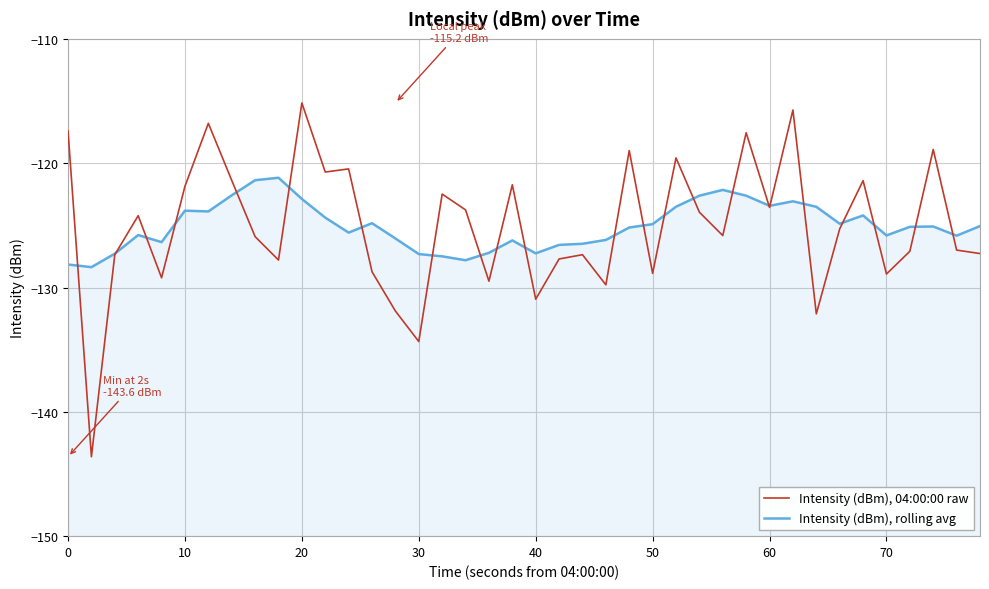

What is the lowest value of the Intensity (dBm), 04:00:00 raw series?

-143.6